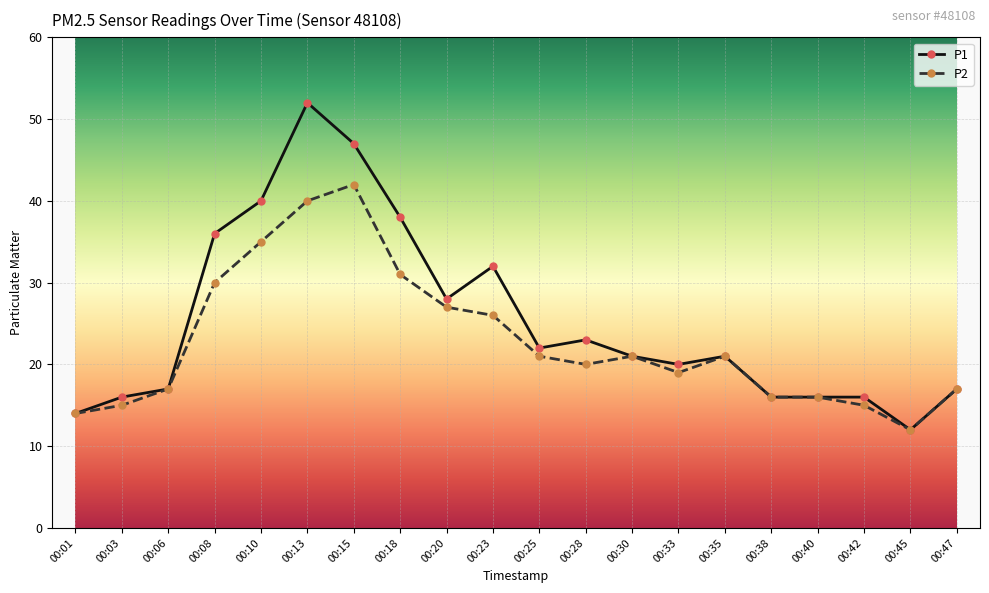

What is the smallest value displayed?

12